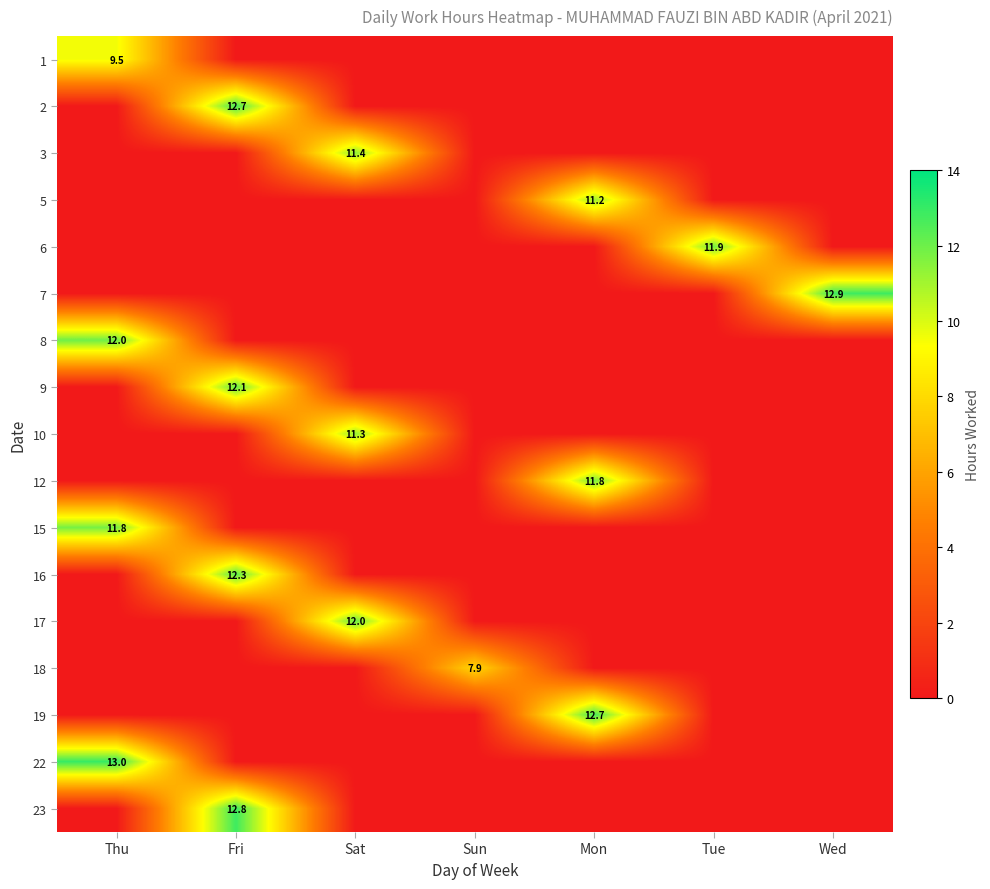

How many categories are shown in the chart?

7